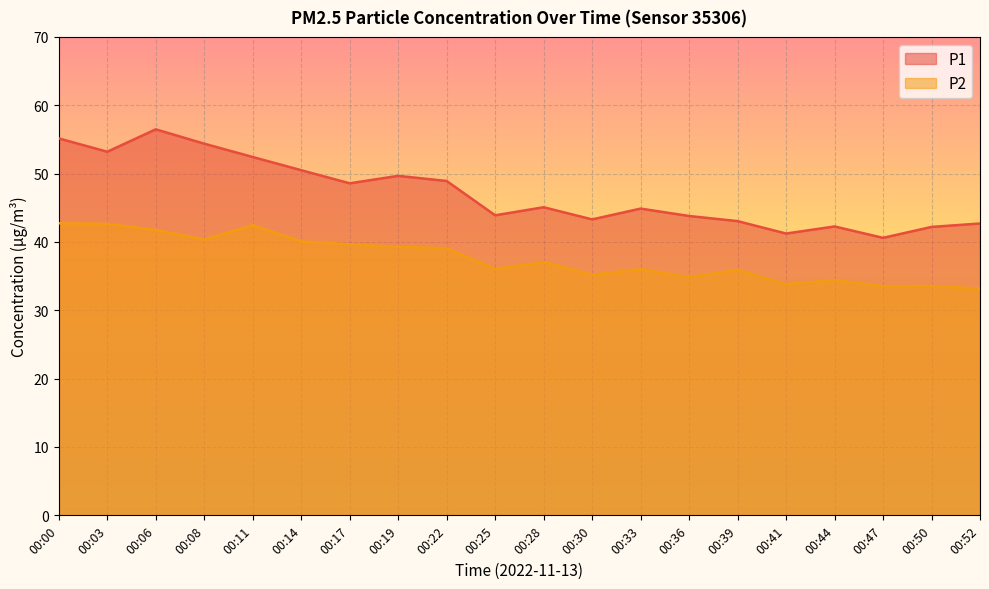

What is the value of the P1 point at the 11th from the left?

45.1